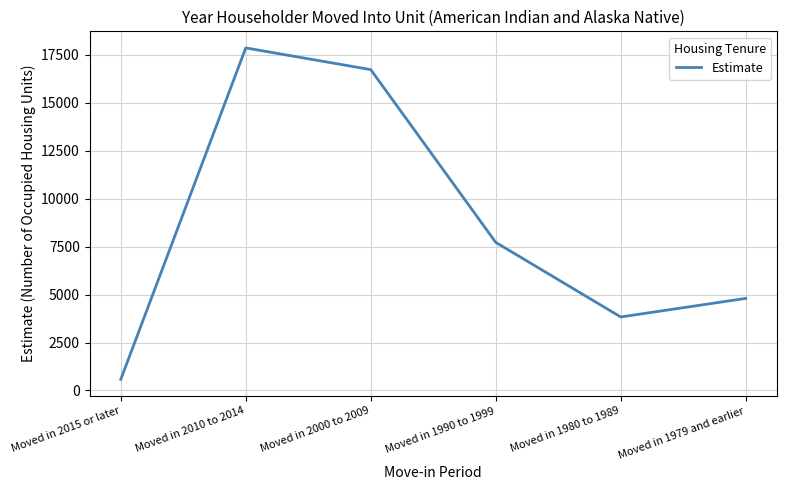

What is the greatest value displayed?

17851